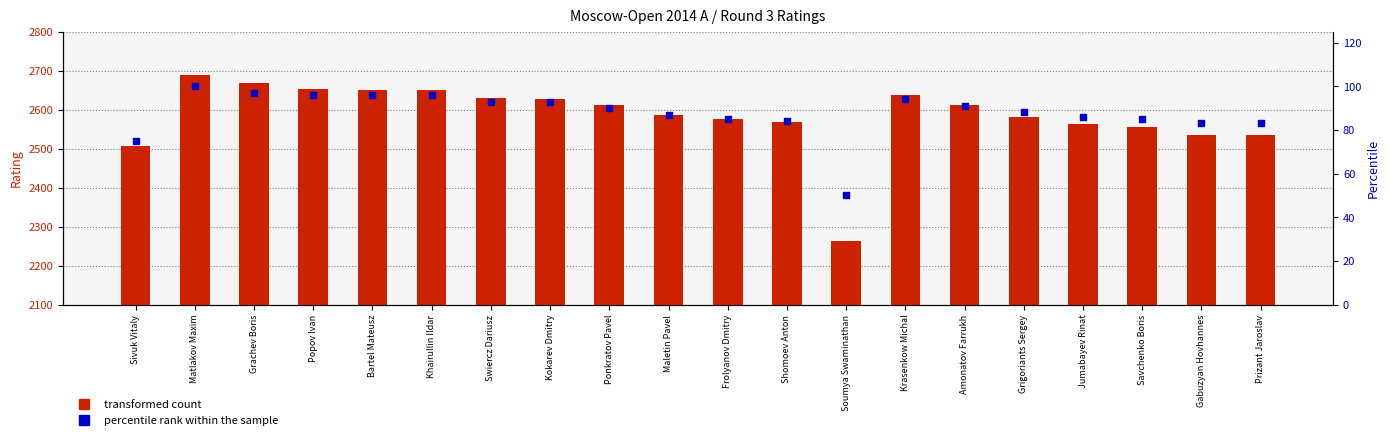

At which category is the sum across all series the highest?

Matlakov Maxim